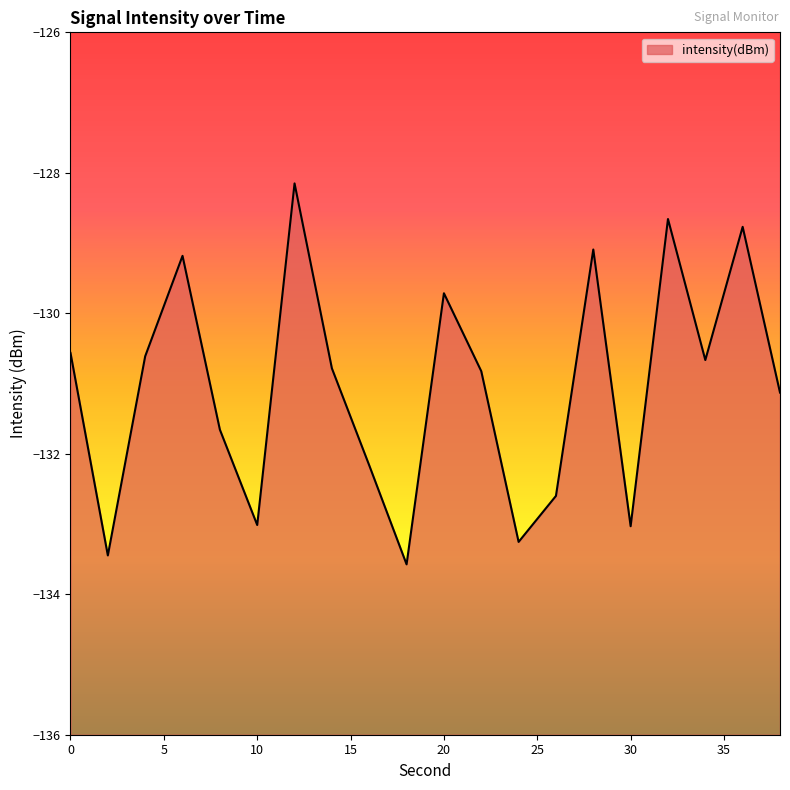

What is the difference between the maximum and minimum values?

5.4